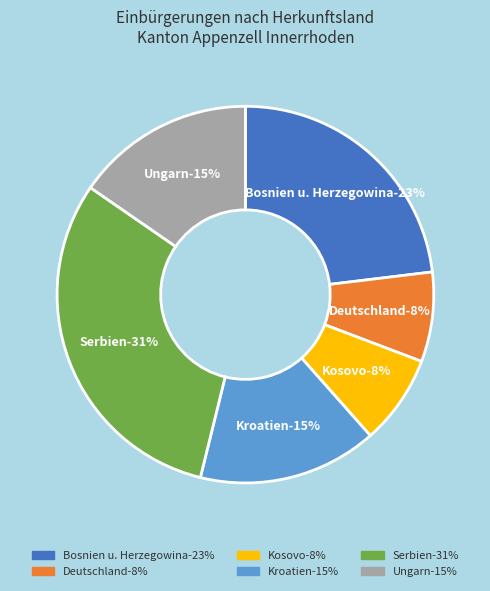

Rank the categories by value from lowest to highest.

Deutschland, Kosovo, Kroatien, Ungarn, Bosnien u. Herzegowina, Serbien